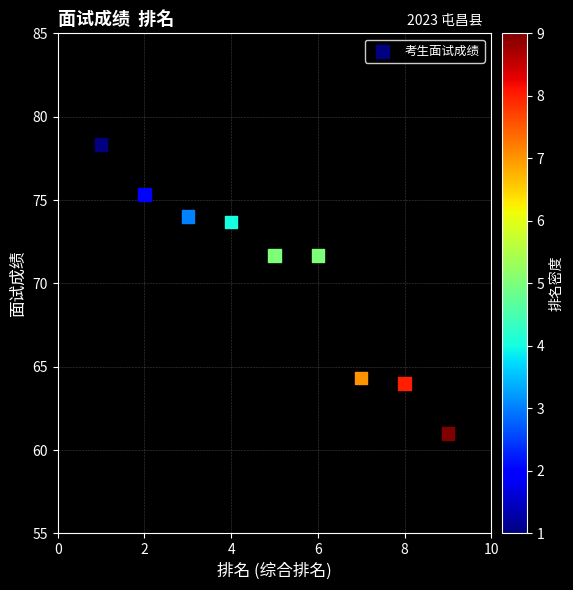

What is the range of Y values (max minus min)?

17.3